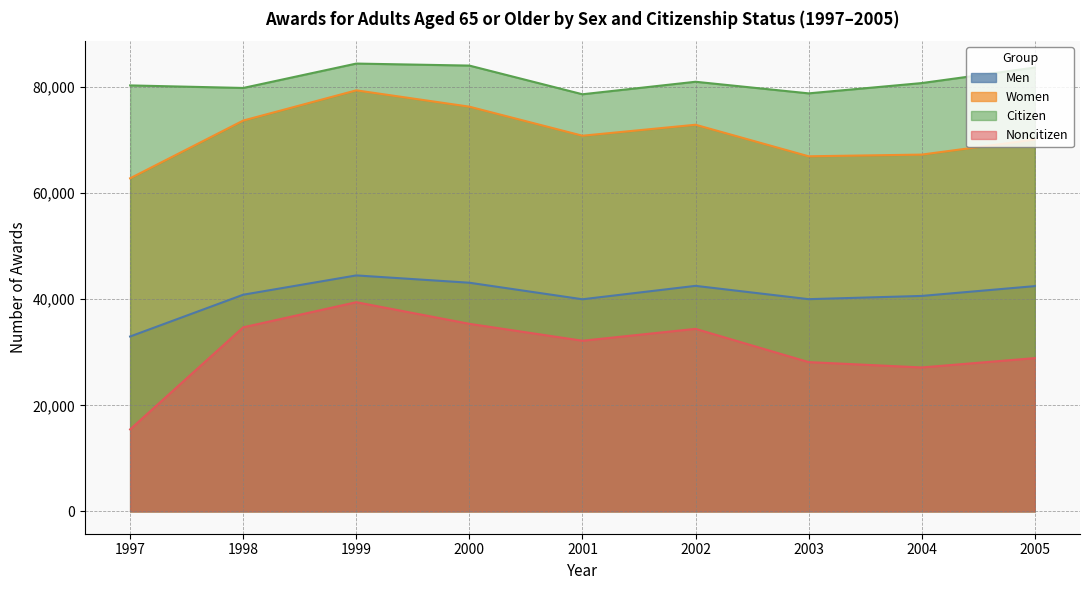

Read the Noncitizen value at 2000, to the nearest 100.

35400